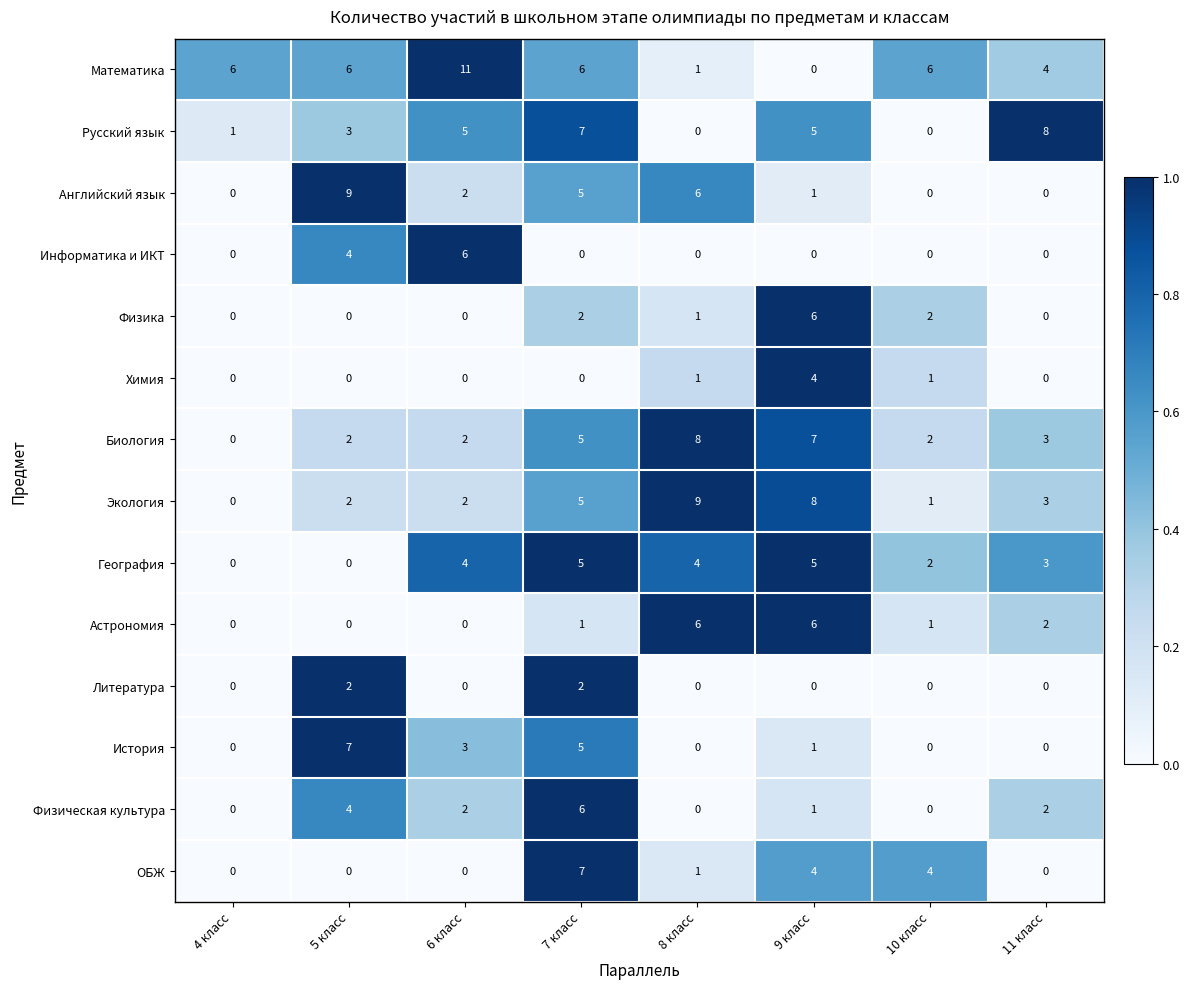

What is the difference between the maximum and second lowest values in the ОБЖ series?

7